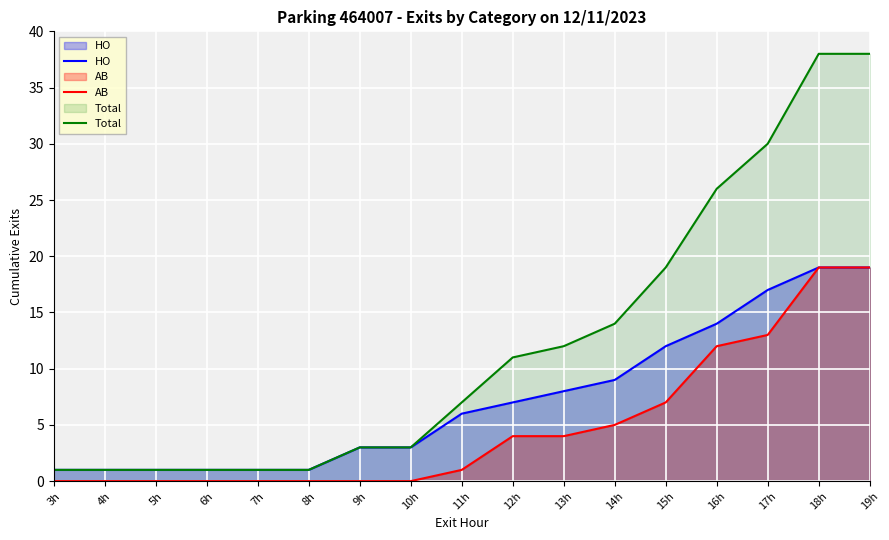

Where is Total nearest to the value 19?

15h